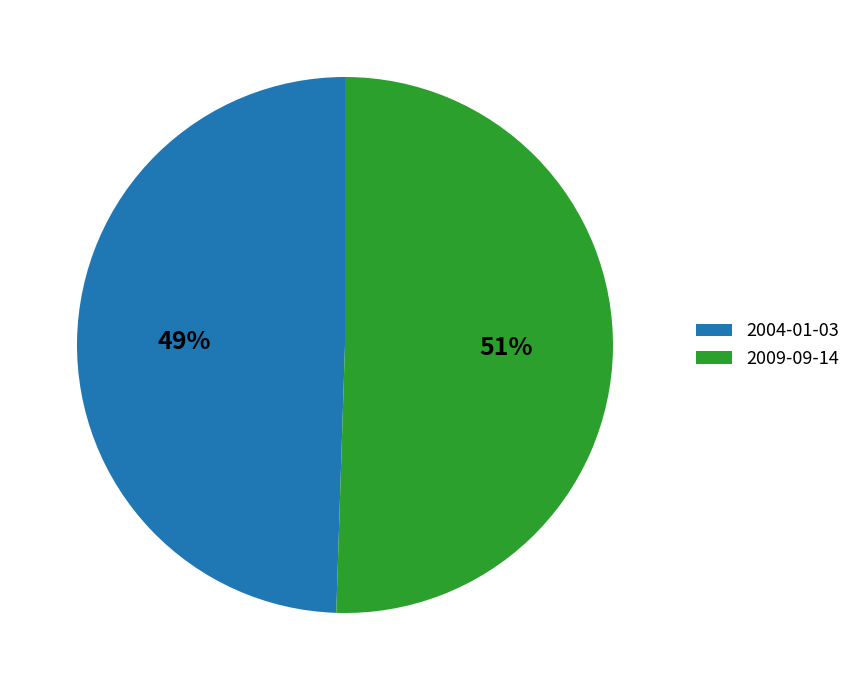

How many segments does this pie chart have?

2